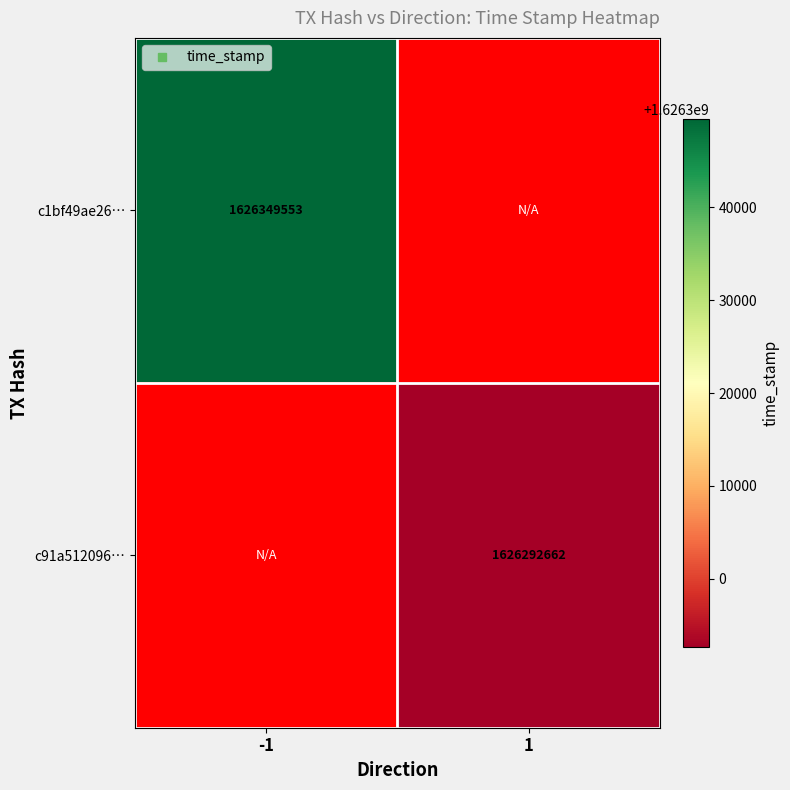

The value of c1bf49ae26… at -1 is 1074737045.8. True or false?

False